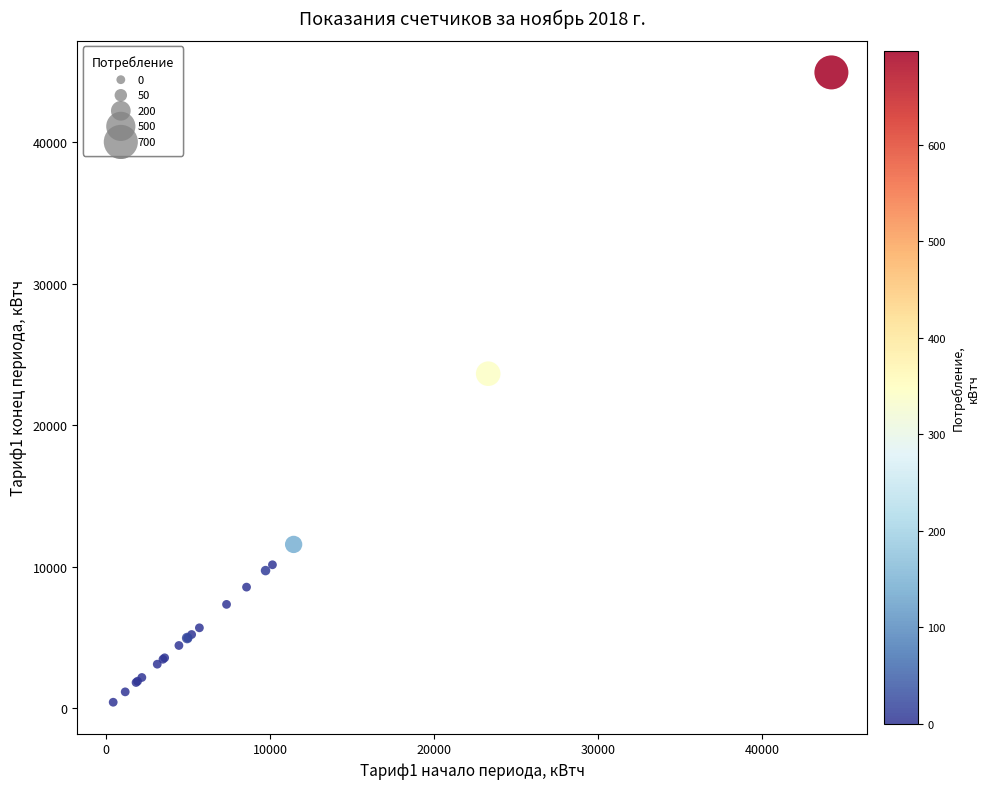

What Y value in the scatter plot is closest to 22678?

23641.3